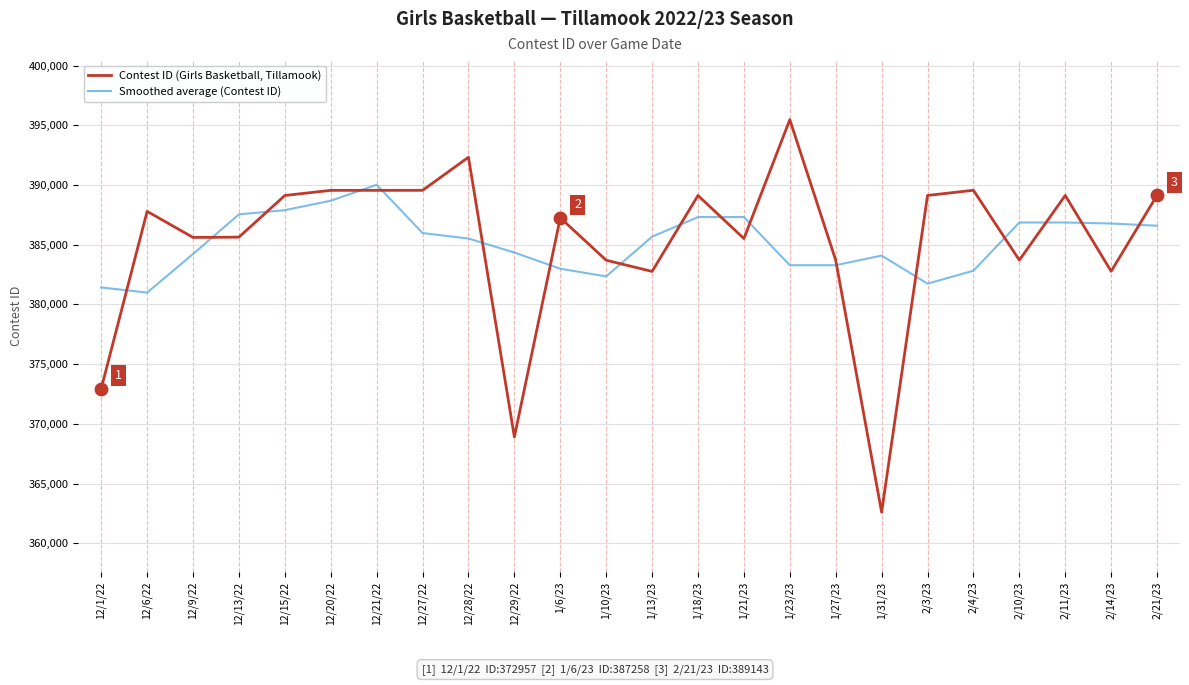

At how many categories does at least one series exceed 382930?

23